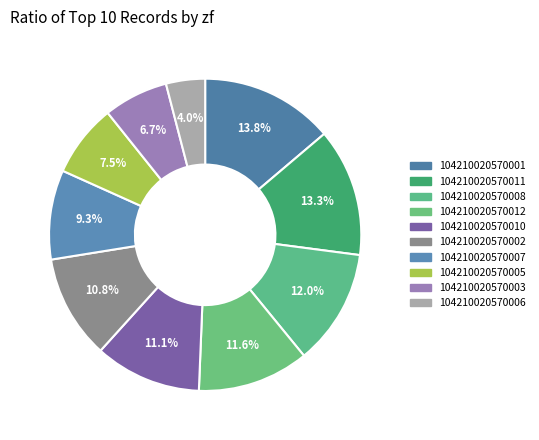

What is the total percentage of 104210020570012 and 104210020570010?

22.6%